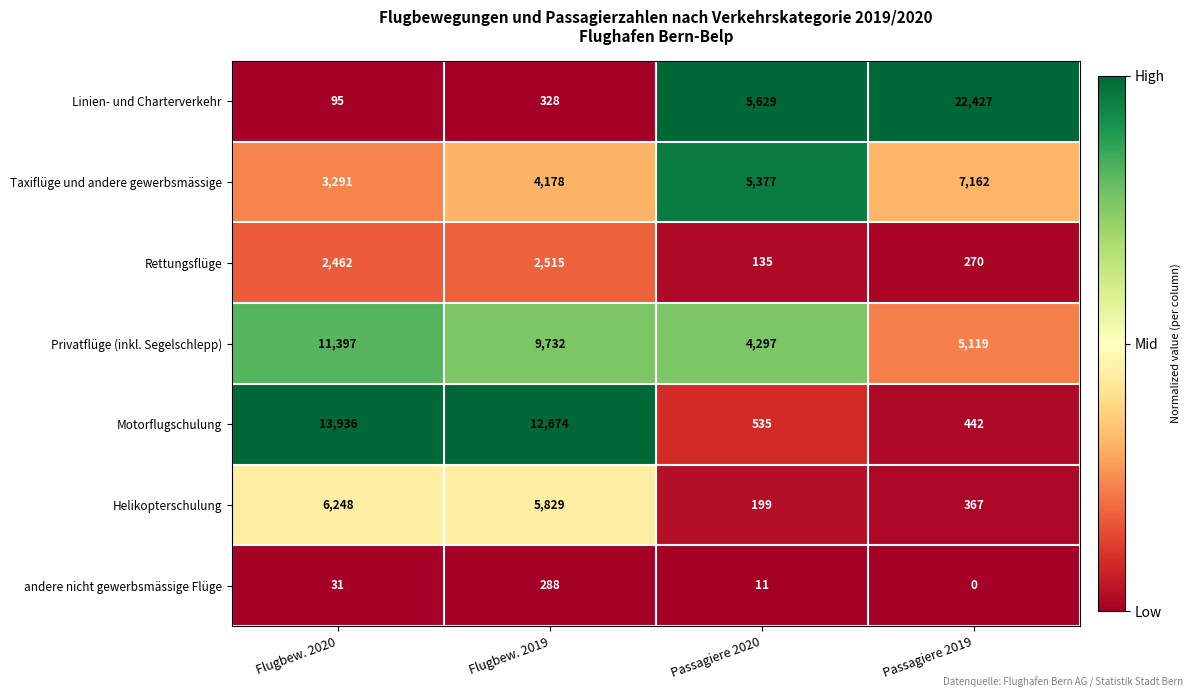

What is the total value across all series at Passagiere 2019?

35787